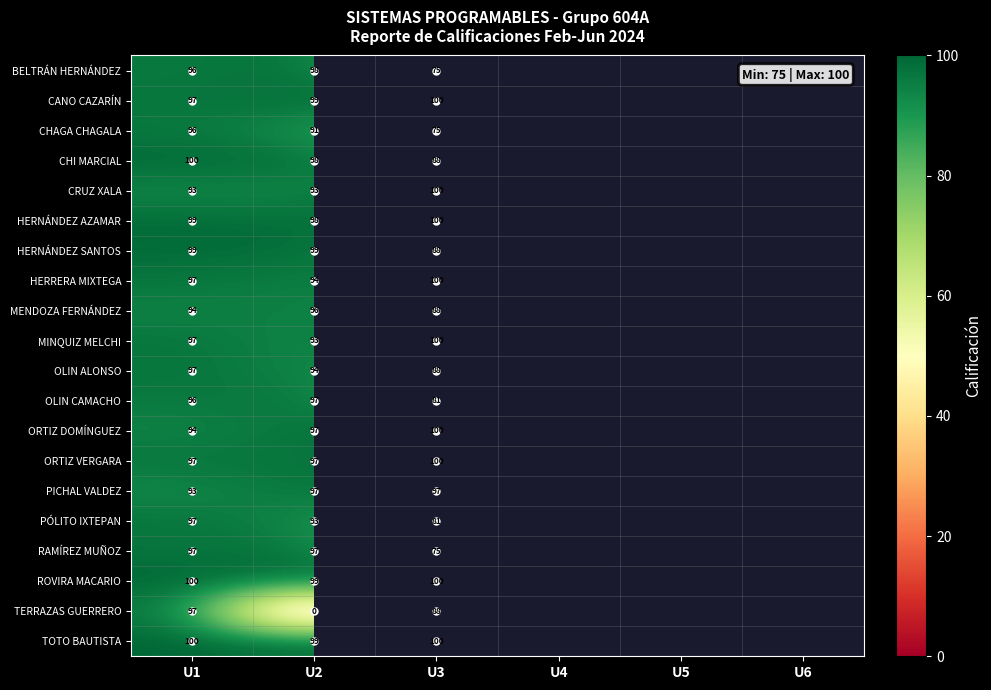

The HERNÁNDEZ AZAMAR series shows 179 at U3. True or false?

False